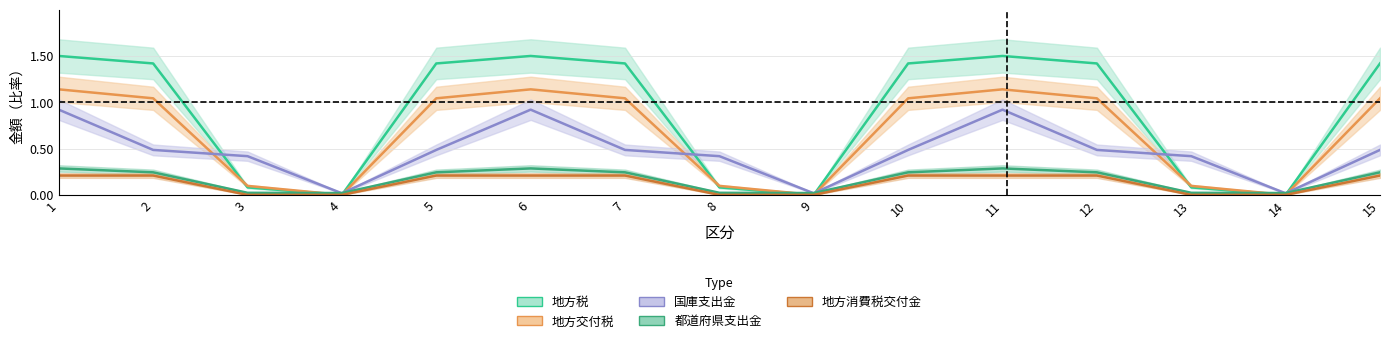

At which label does 地方税 first exceed 1?

1